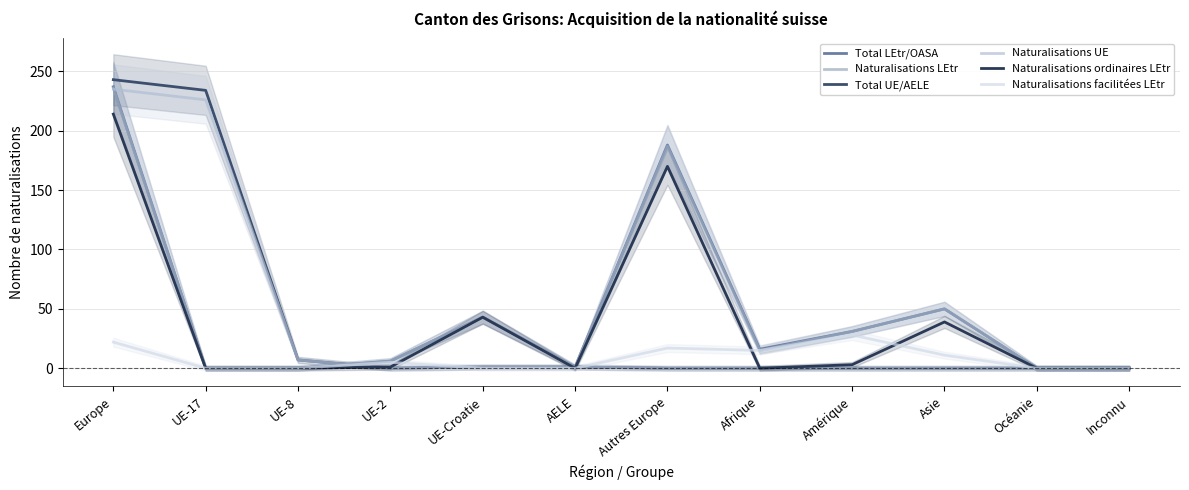

What is the label of the 4th point from the right?

Amérique